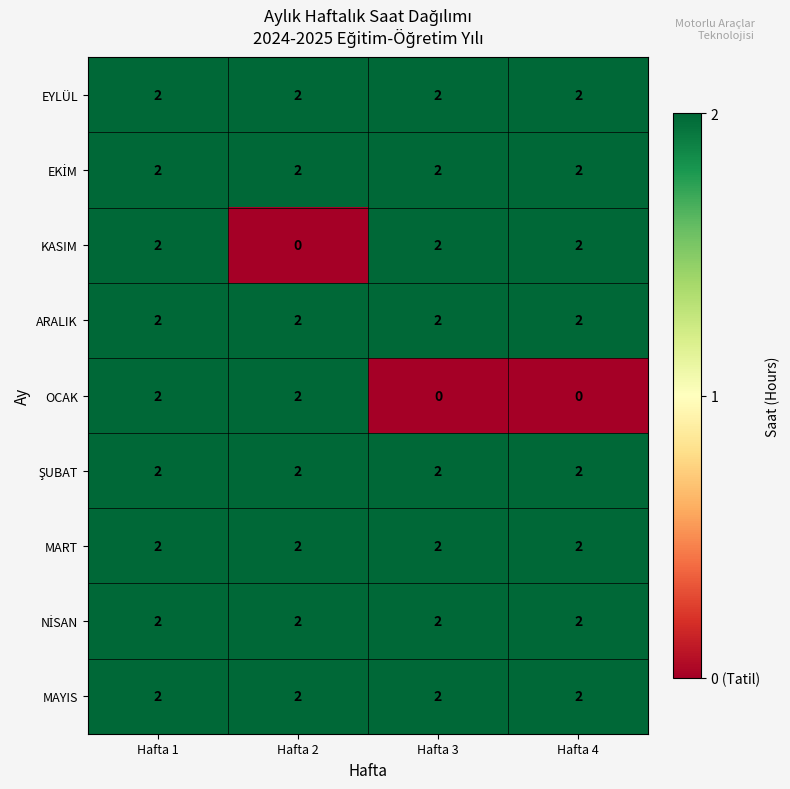

What is the sum of all OCAK values?

4